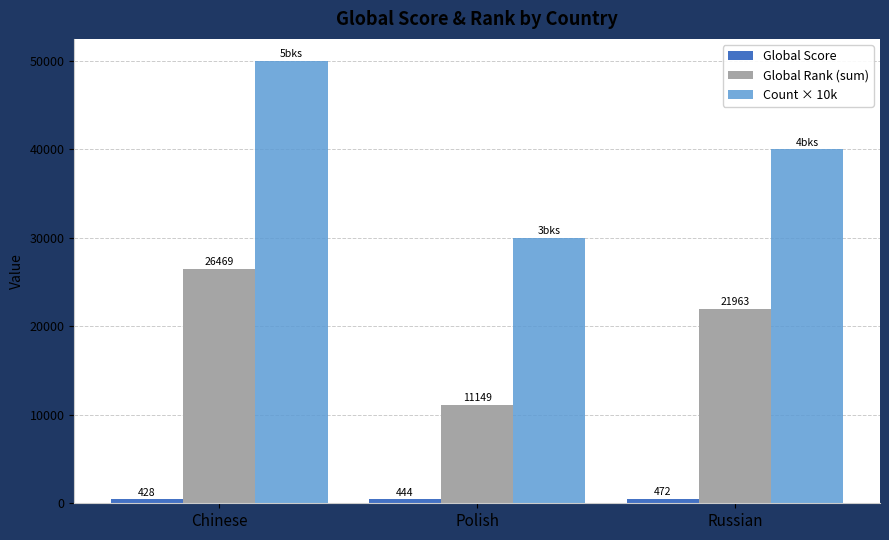

What is the minimum value for Global Rank (sum)?

11149